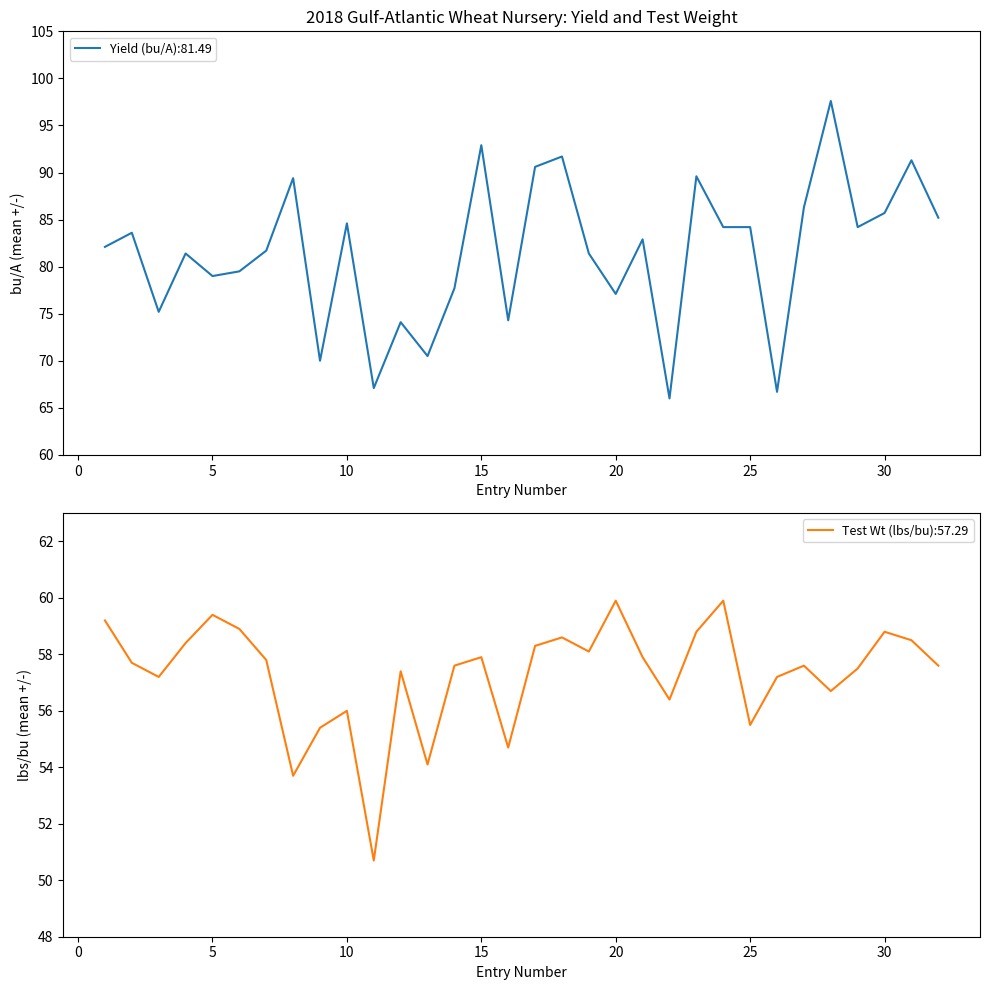

How many lines are shown in the chart?

2